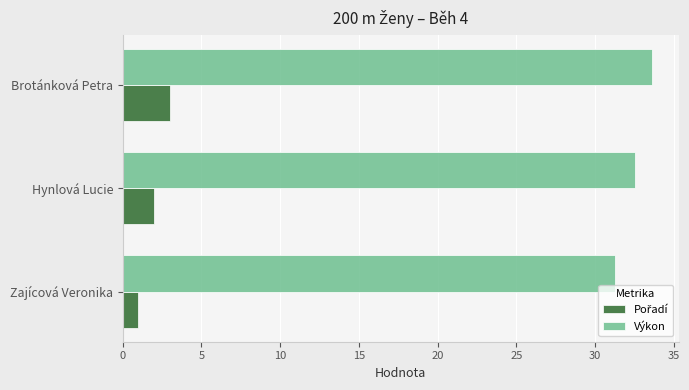

Which category has the lowest value across all series?

Zajícová Veronika